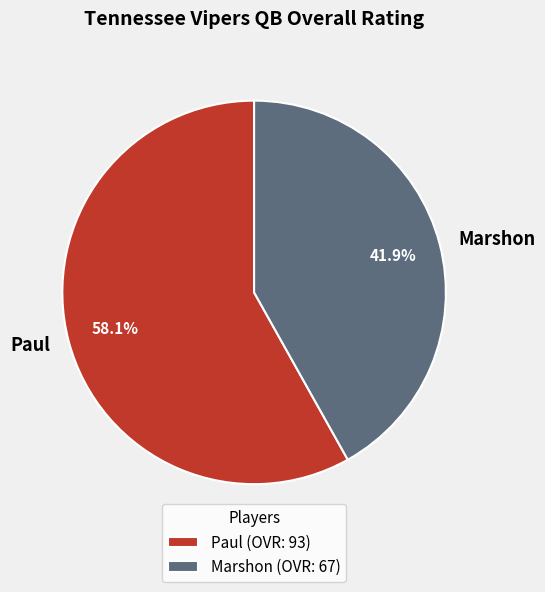

Is there any slice that represents more than half of the pie?

Yes